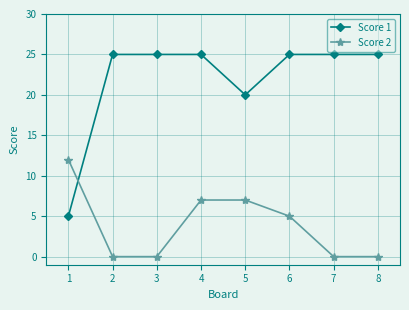

Where do Score 1 and Score 2 first cross each other?

1 and 2